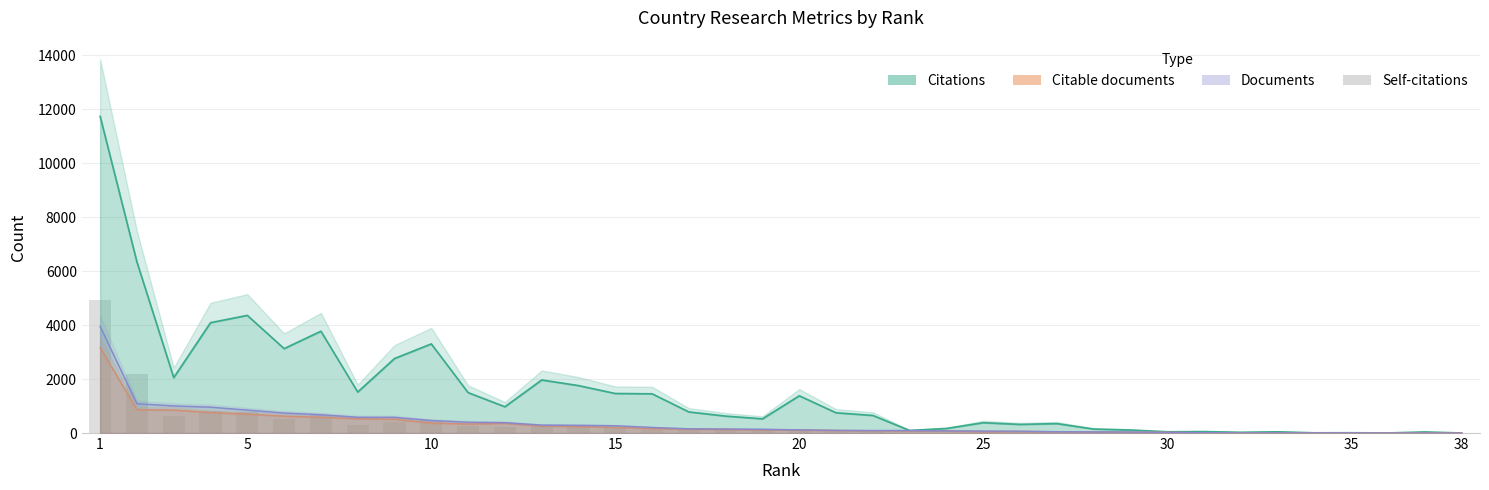

At which label does the data first exceed 103?

1